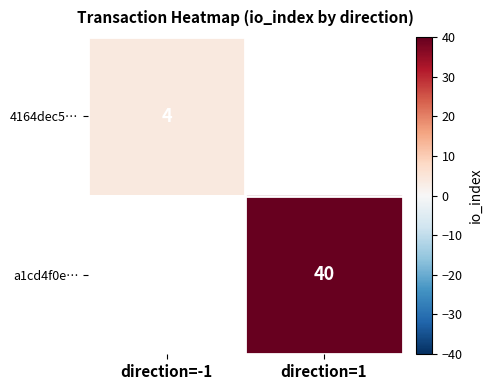

The value of 4164dec5… at direction=-1 is 4. True or false?

True